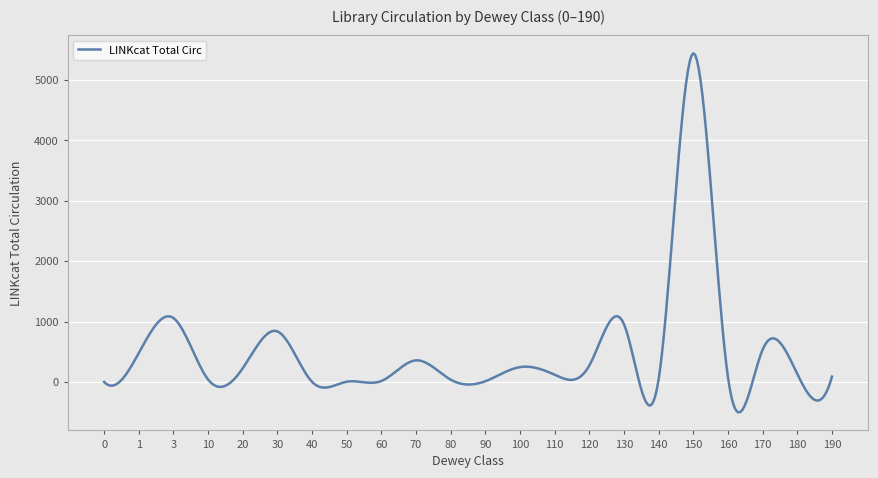

What is the smallest value displayed?

-504.8